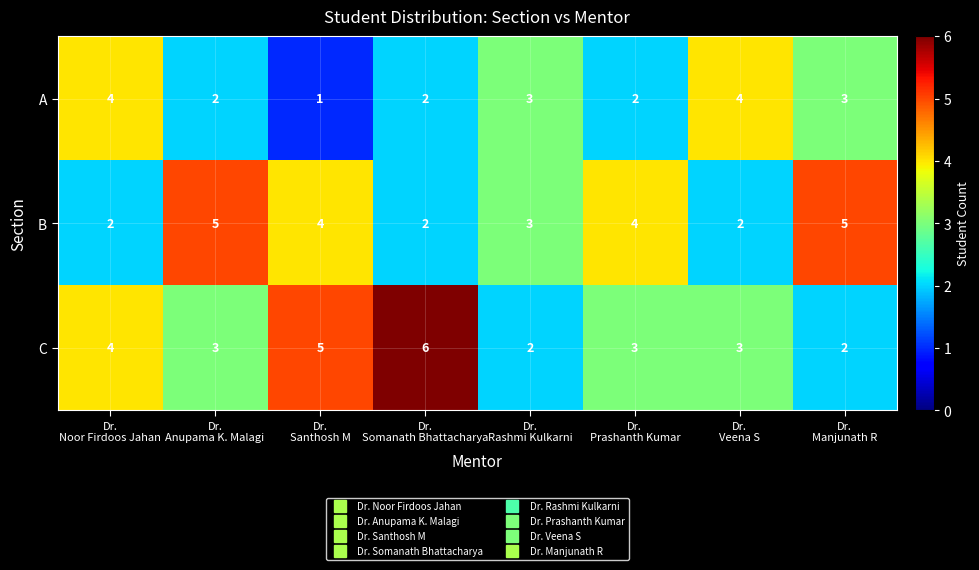

At which category does the chart reach its minimum across all series?

Dr.
Santhosh M